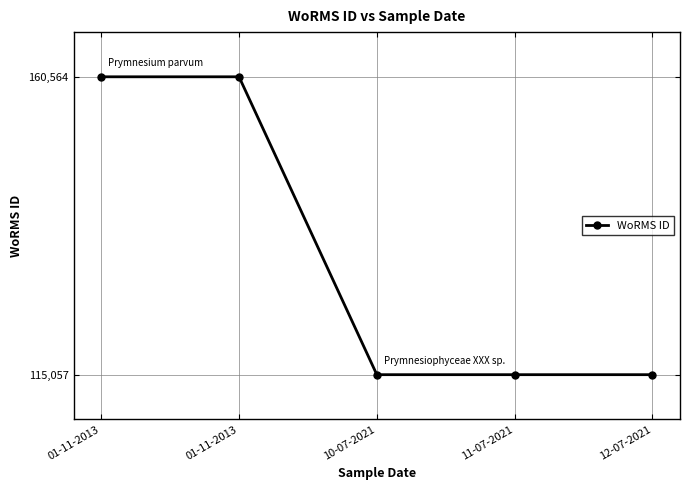

How many lines are shown in the chart?

1